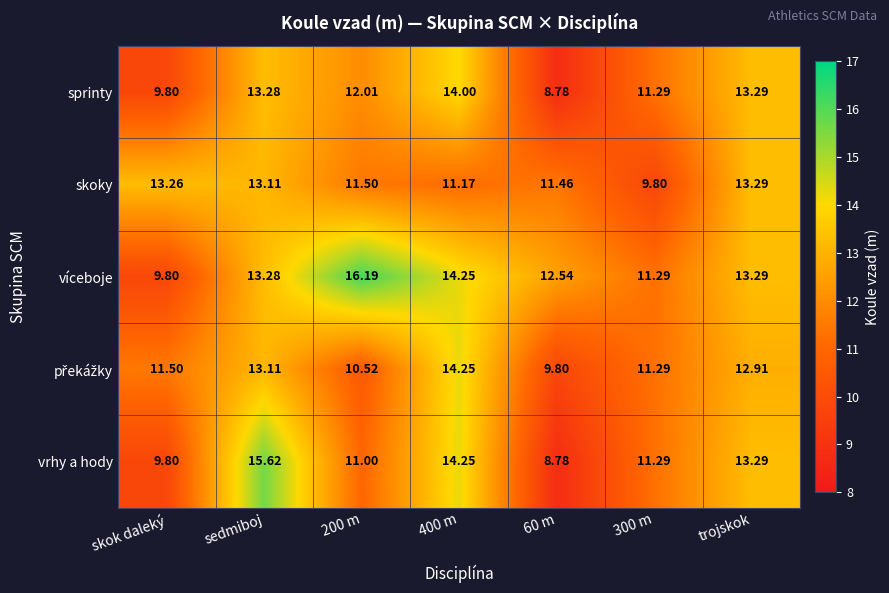

Between sedmiboj and 400 m, which series saw the biggest shift?

skoky